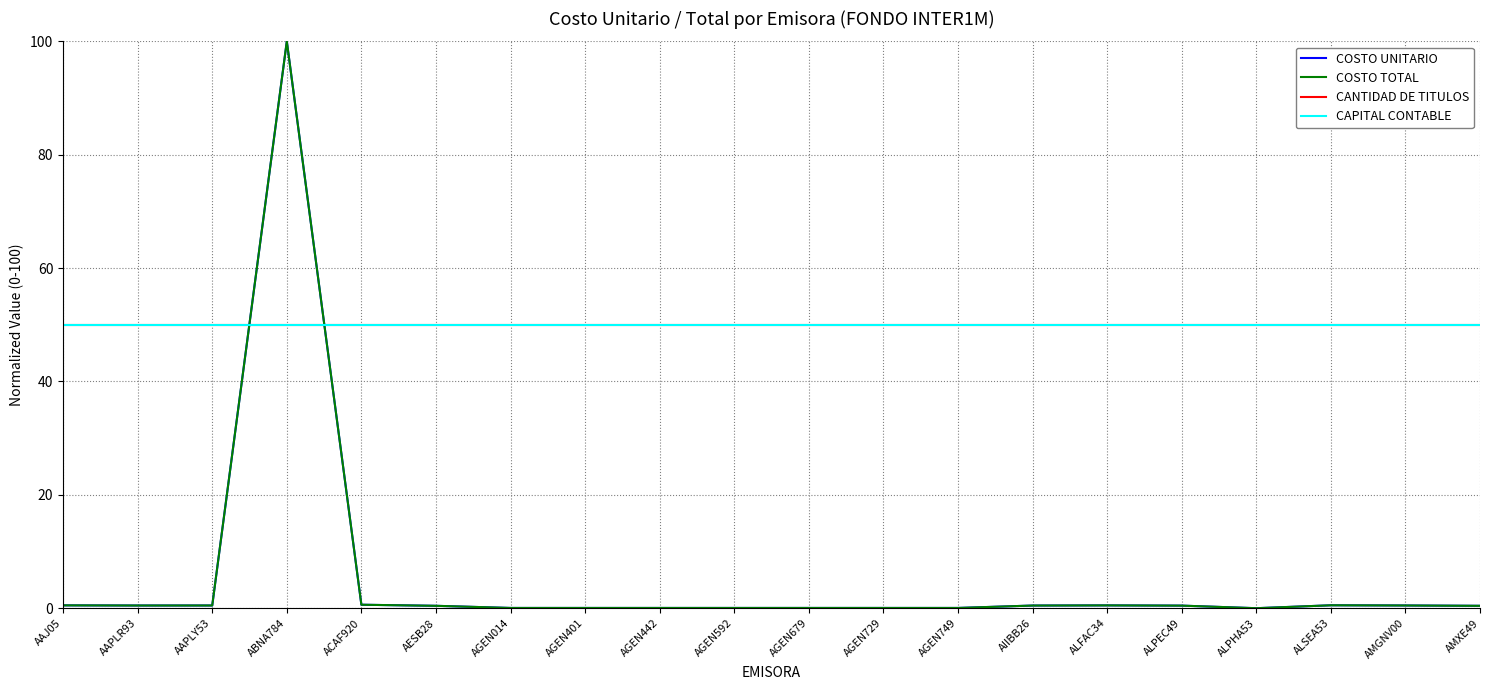

True or false: CAPITAL CONTABLE has more than 0 points higher than both neighbors.

False